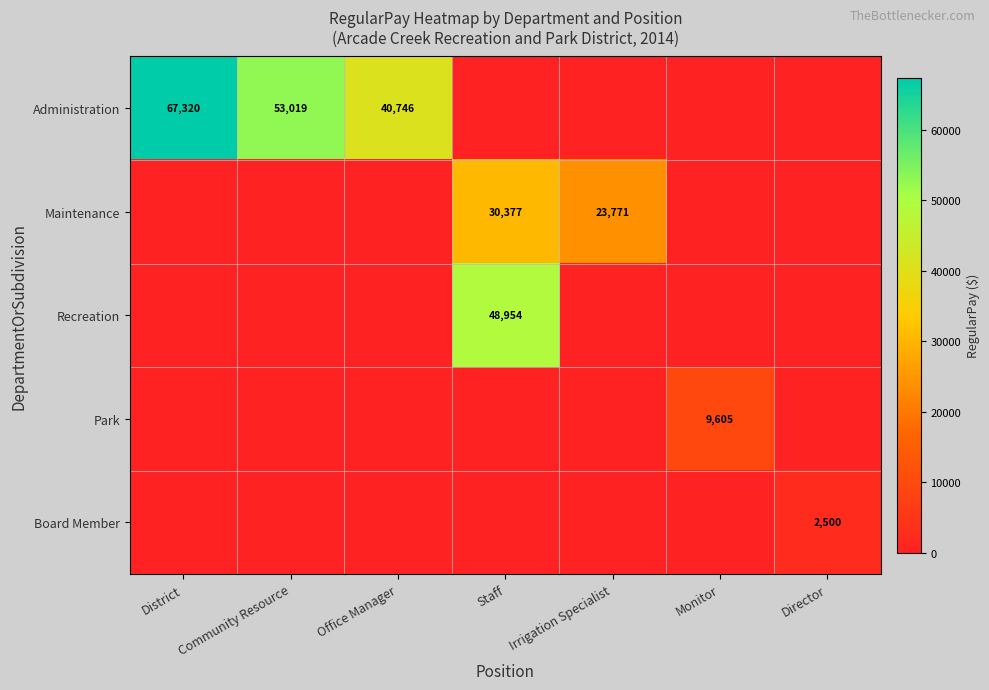

The value of Administration at District is 37163. True or false?

False